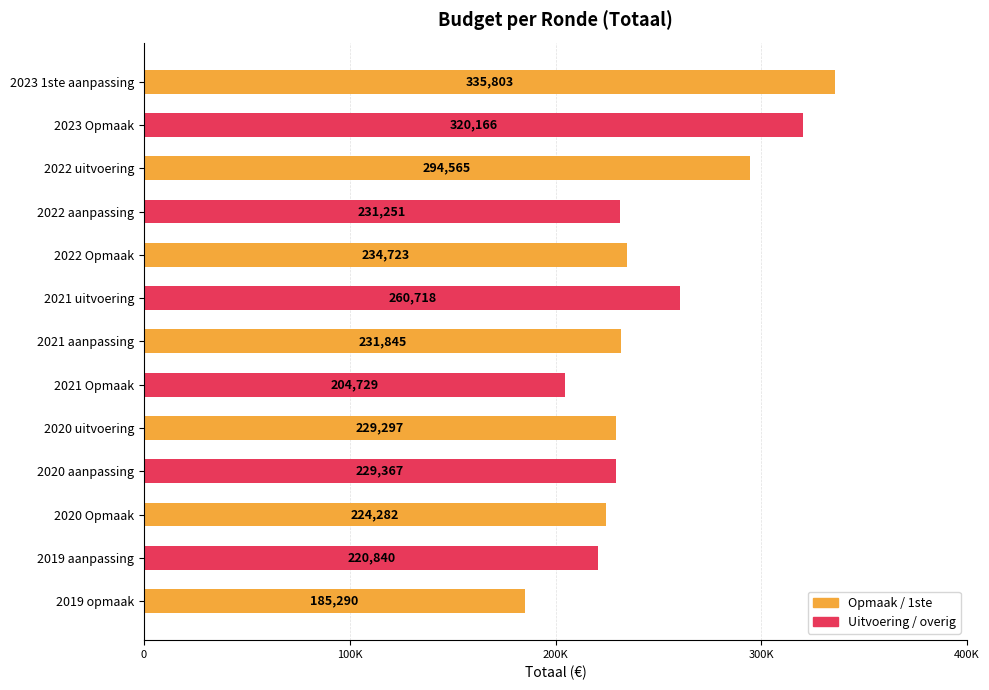

At which label is the value closest to 260546?

2021 uitvoering